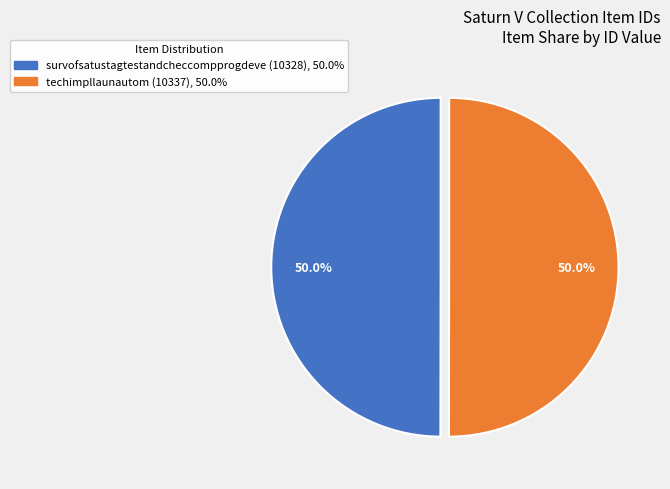

What is the ratio of the value at techimpllaunautom (10337) to the value at survofsatustagtestandcheccompprogdeve (10328)?

1.0